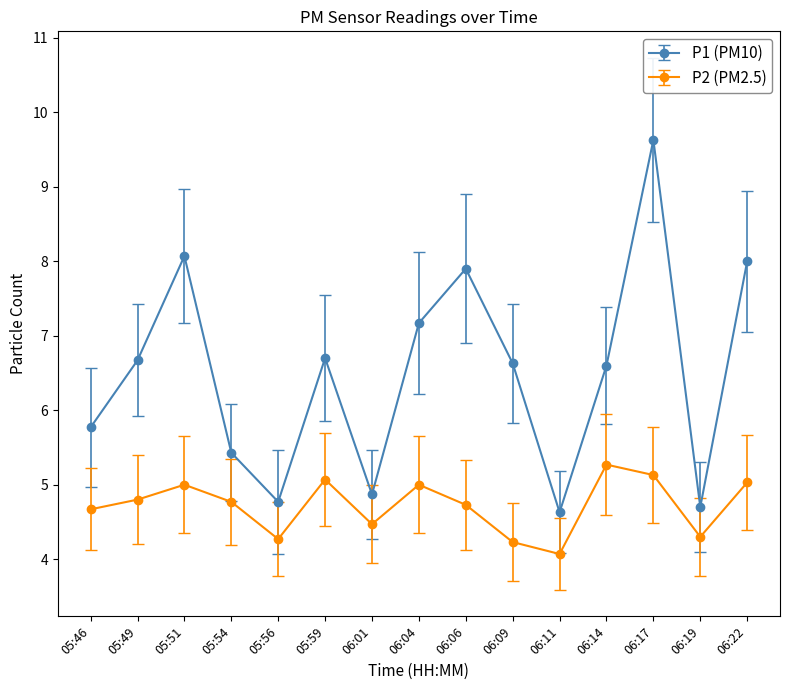

What is the label of the 2nd point from the right?

06:19